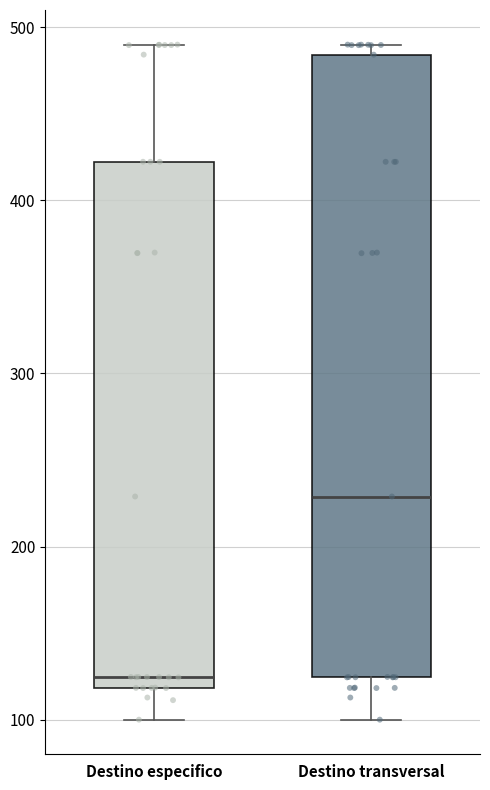

Reading left to right, read every box against the y-axis: the position of its median line, the range the box covers, and the ends of its whiskers. The values are not printed on the chart, so give them approximately, as read against the axis.

Destino especifico: median 120 (just above the box's lower edge), box 120 to 420, whiskers 100 to 490
Destino transversal: median 230, box 120 to 480, whiskers 100 to 490